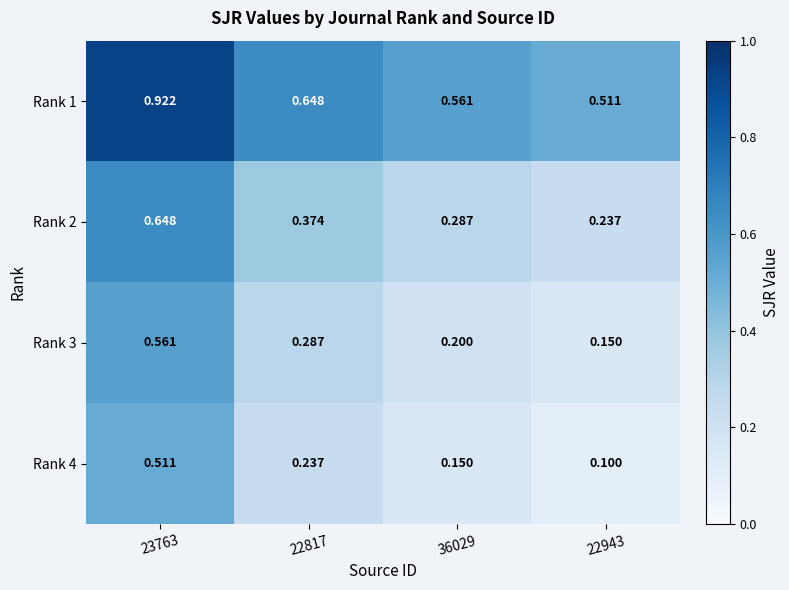

Is the value of Rank 2 at 22943 greater than the value of Rank 4 at 23763?

No